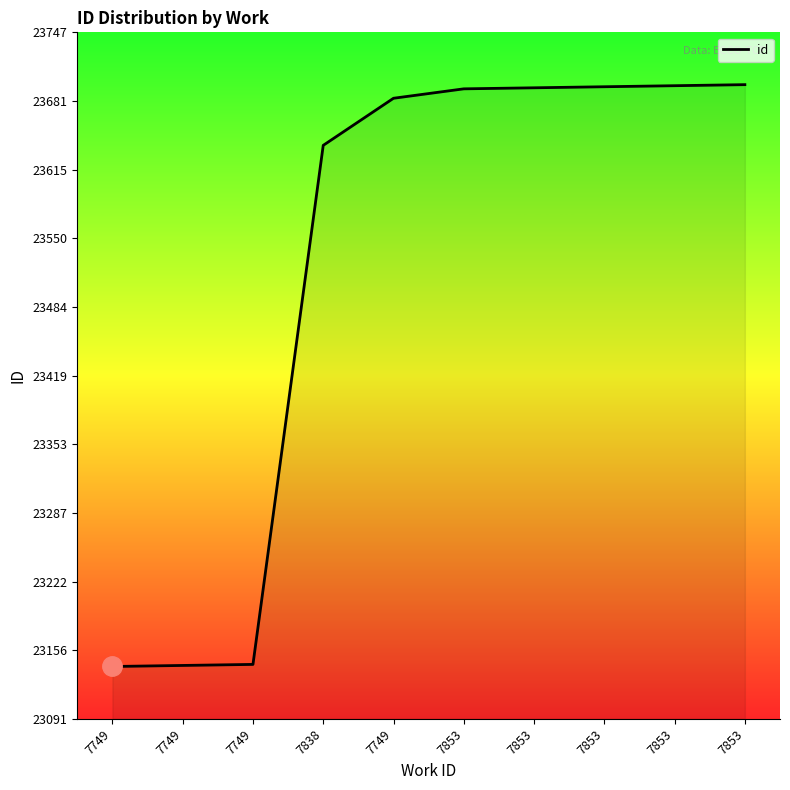

What is the sum of all values?

235224